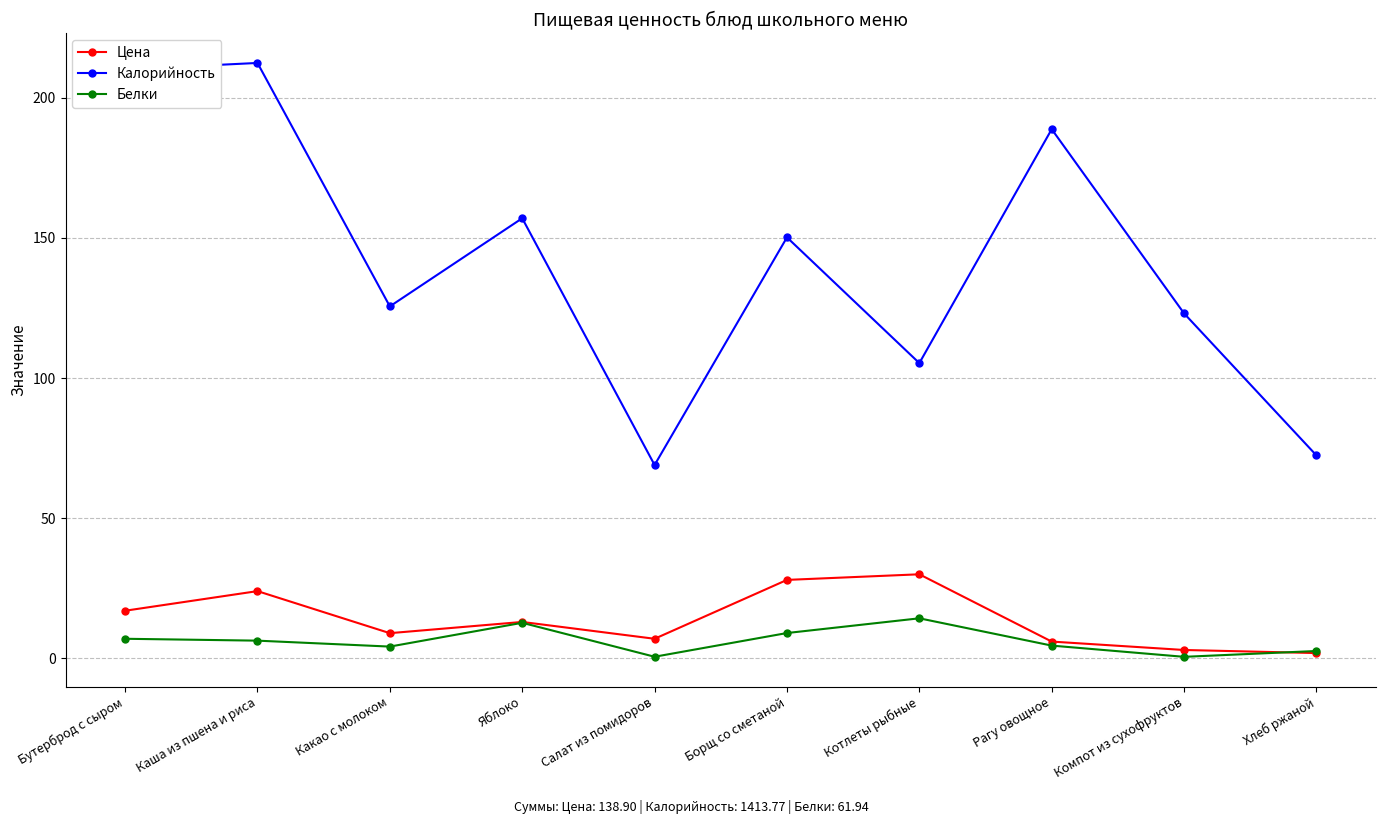

What is the difference between the highest and lowest values at Бутерброд с сыром?

203.1